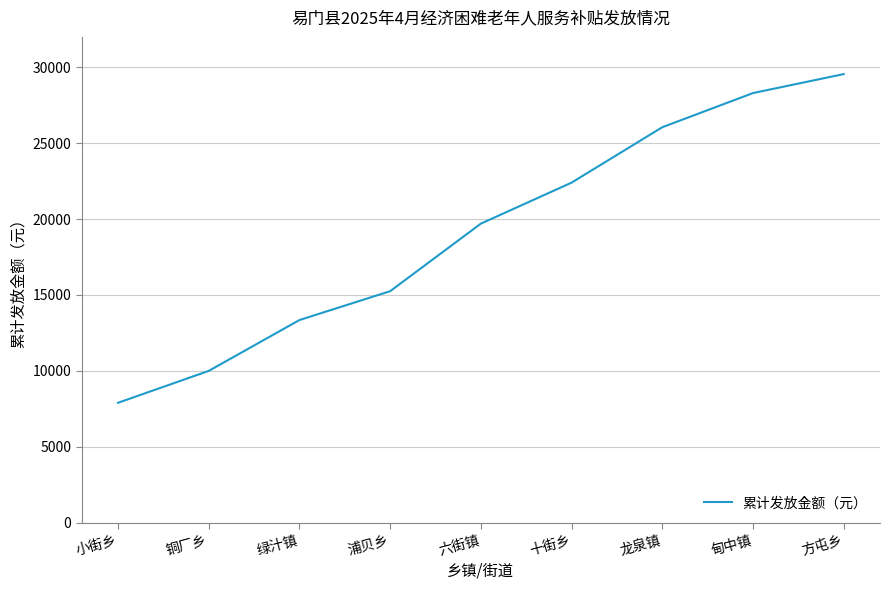

What is the average value?

19167